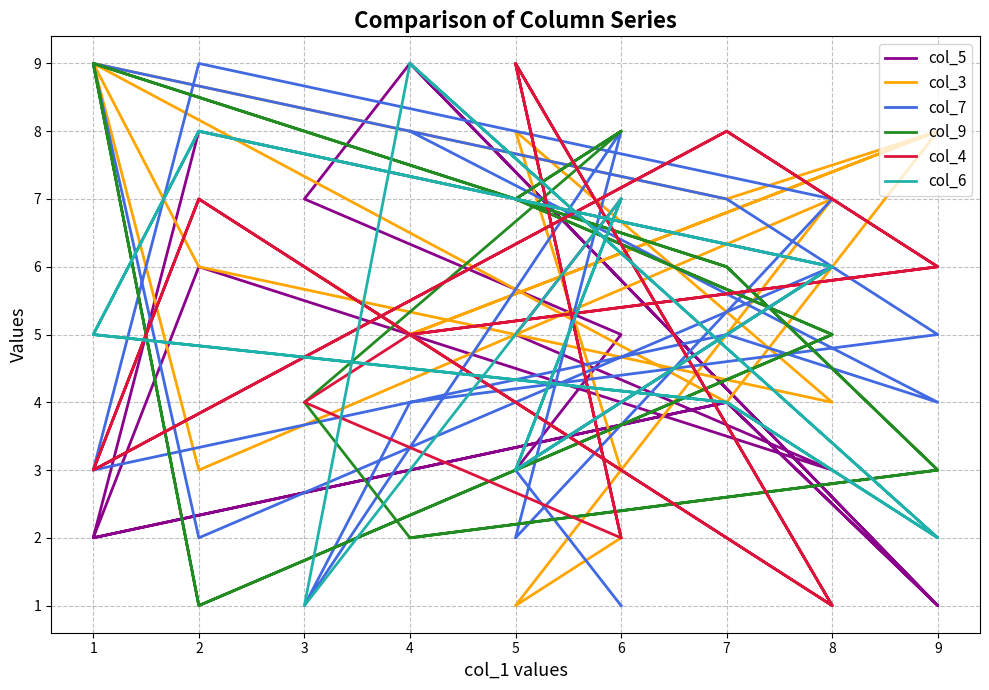

What is the minimum value shown in the chart?

1